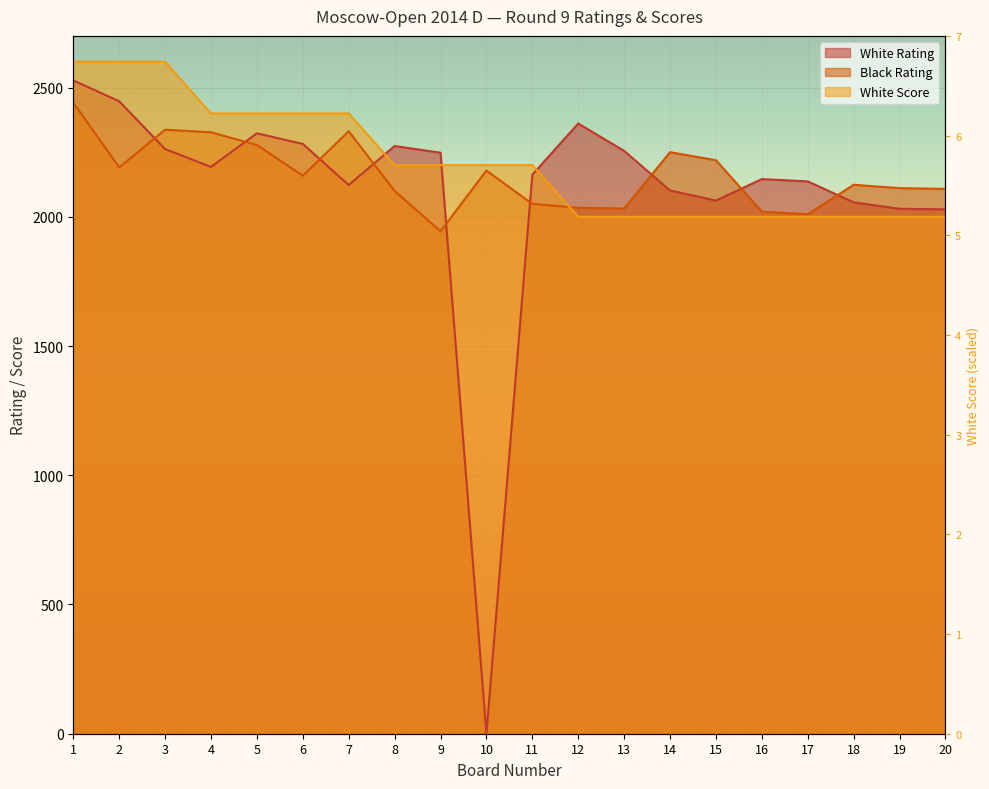

At 1, list the series in order from smallest to largest.

Black Rating, White Rating, White Score